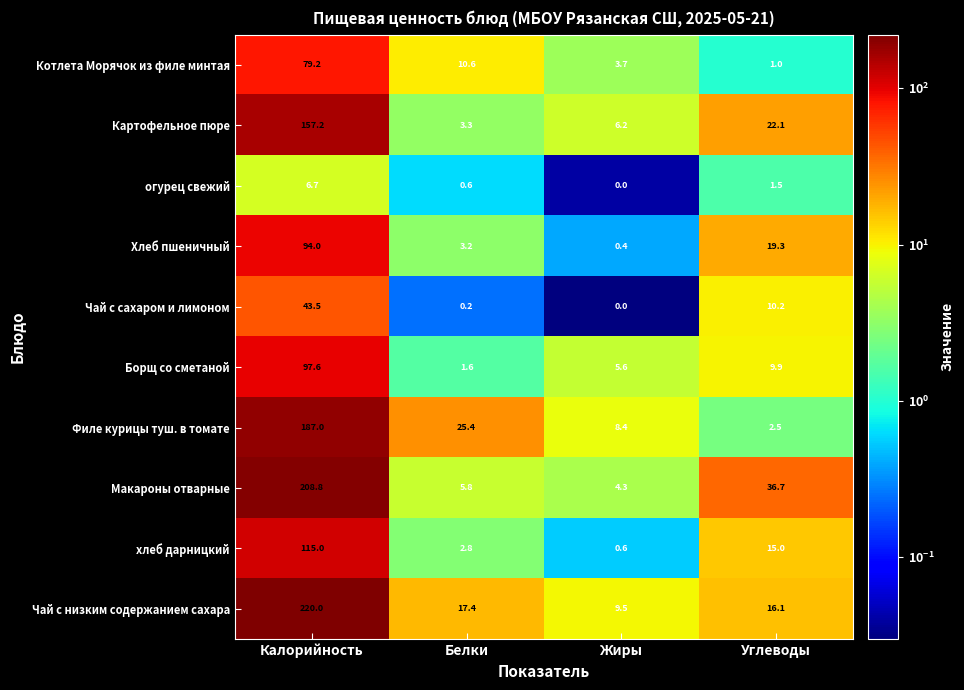

What is the difference between the Филе курицы туш. в томате values at Углеводы and Белки?

22.9